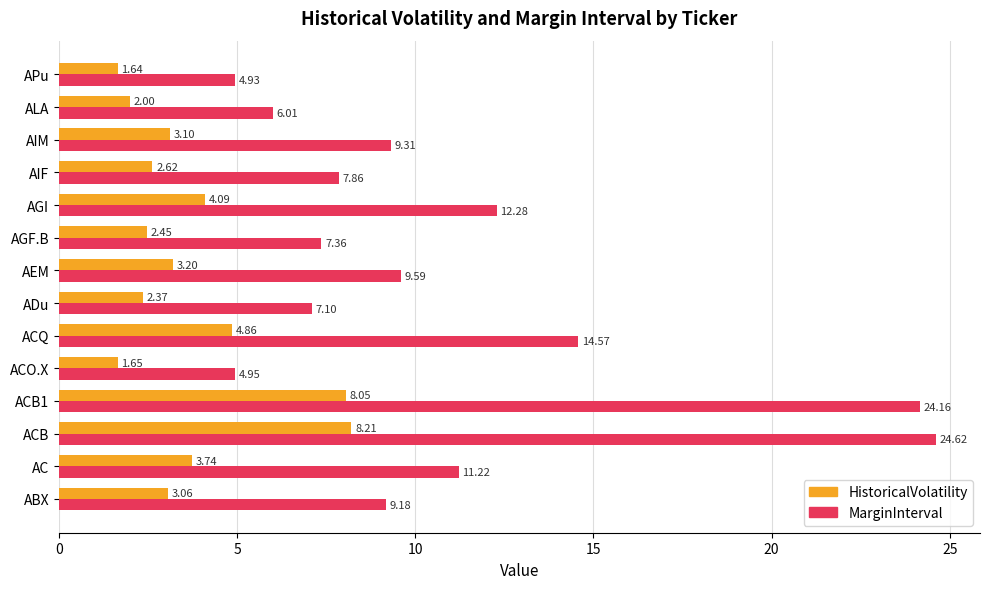

Rank the series by their maximum value, from highest to lowest.

MarginInterval, HistoricalVolatility